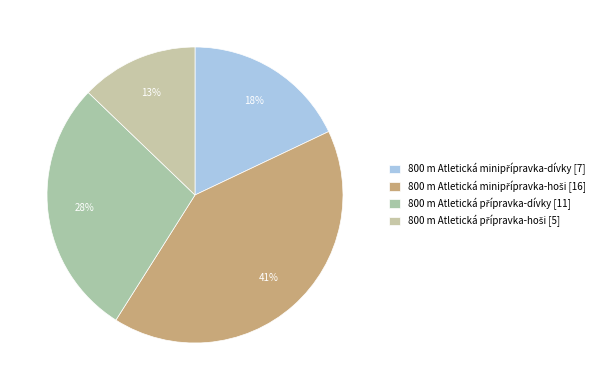

True or false: 800 m Atletická minipřípravka-hoši accounts for 41% of the total.

True